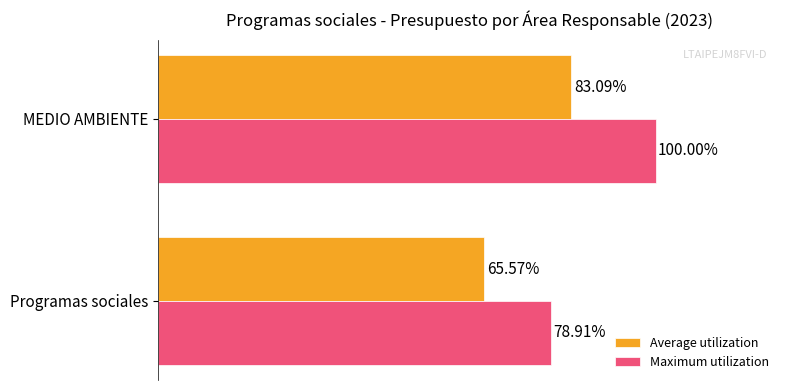

At which category is the sum across all series the highest?

MEDIO AMBIENTE